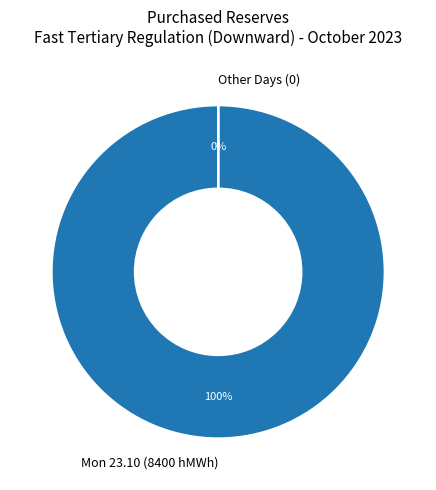

Which slice is the largest?

Mon 23.10 (8400 hMWh)